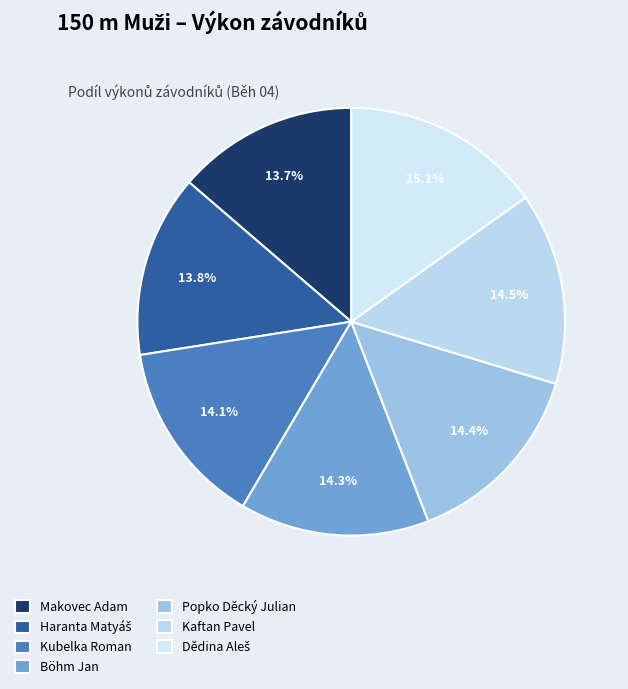

Does any single category account for the majority?

No